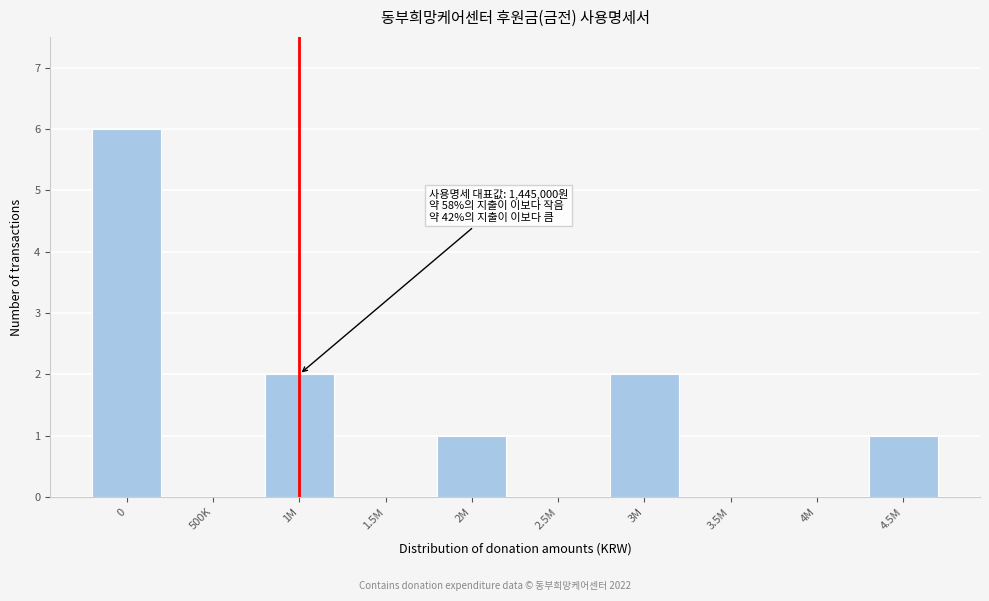

Reading right to left, list all the values displayed in this chart.

4.5M=1	4M=0	3.5M=0	3M=2	2.5M=0	2M=1	1.5M=0	1M=2	500K=0	0=6